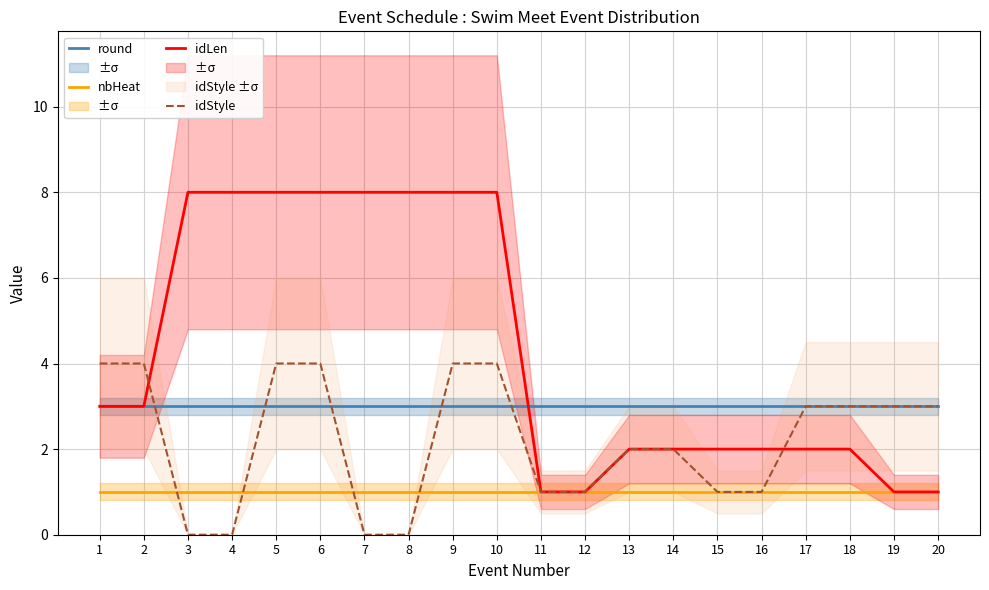

At which label is round closest to 3?

1